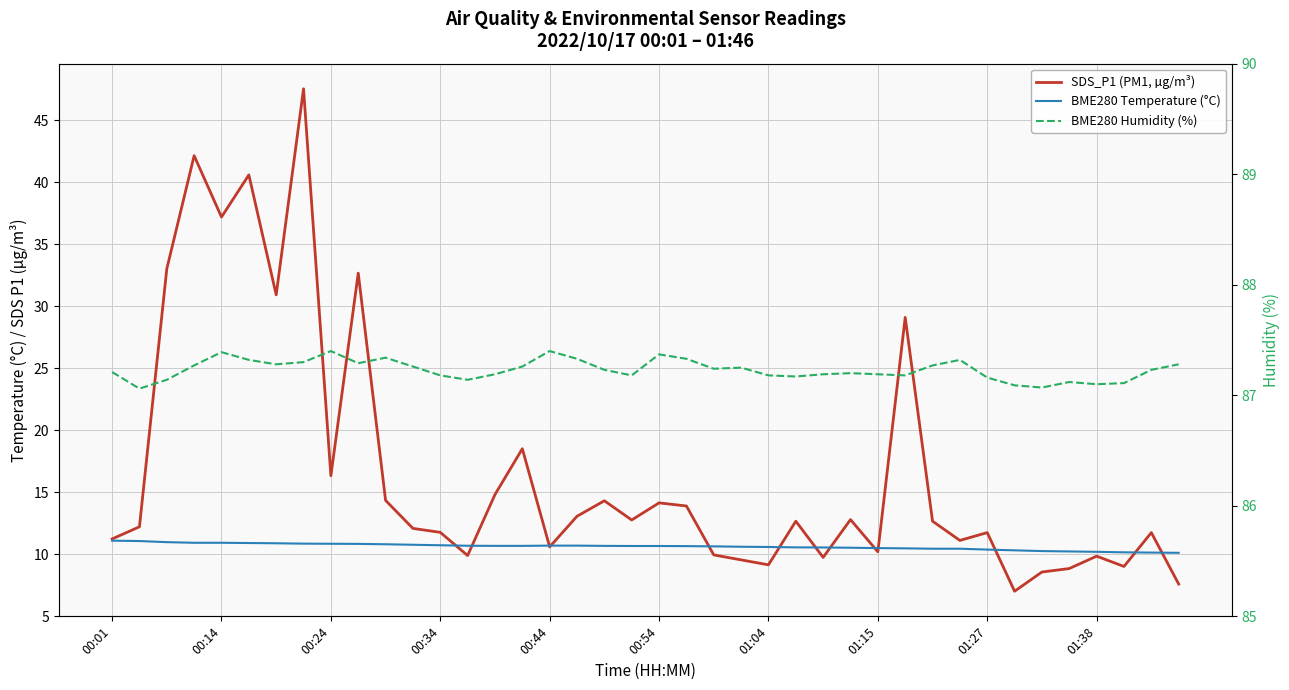

What is the spread (max minus min) of values at 15?

76.6